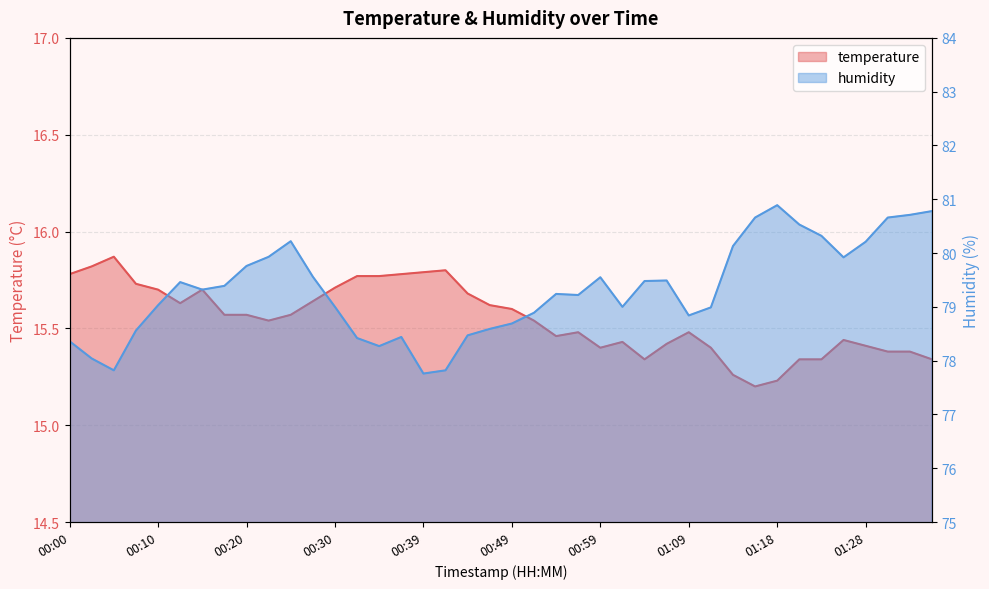

What is the value of the humidity point at the 2nd from the left?

78.0